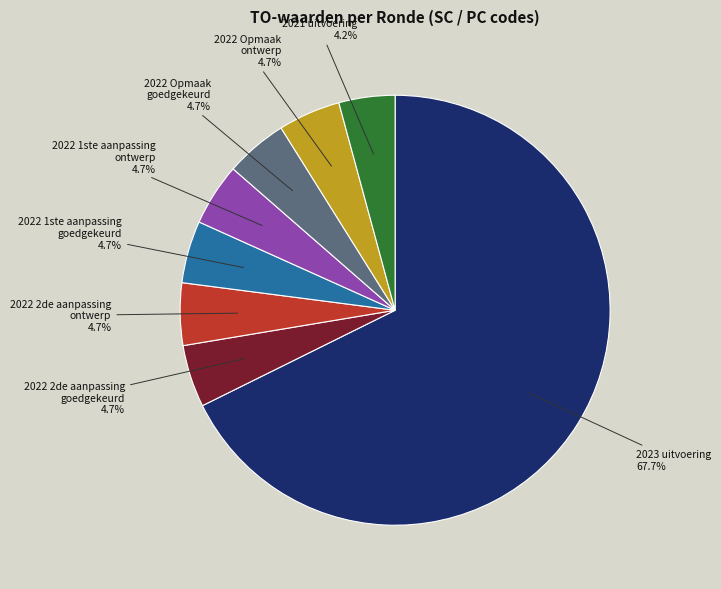

To the nearest percent, what is the average slice percentage?

12%